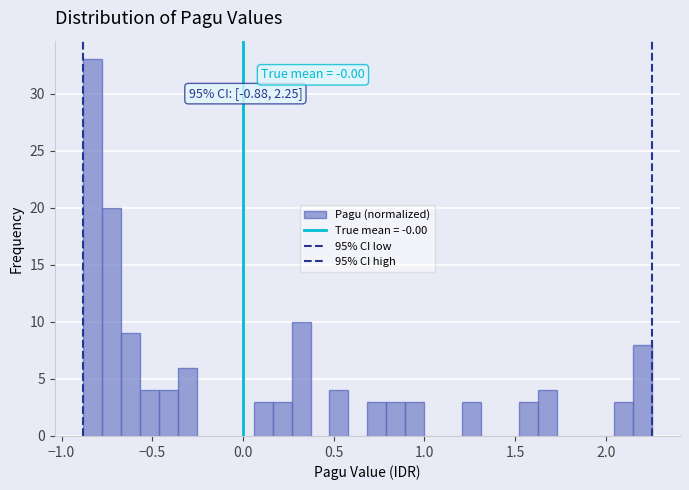

Around what value on the x-axis is the tallest bar? Give the approximate position of its centre, as read against the axis.

-0.85